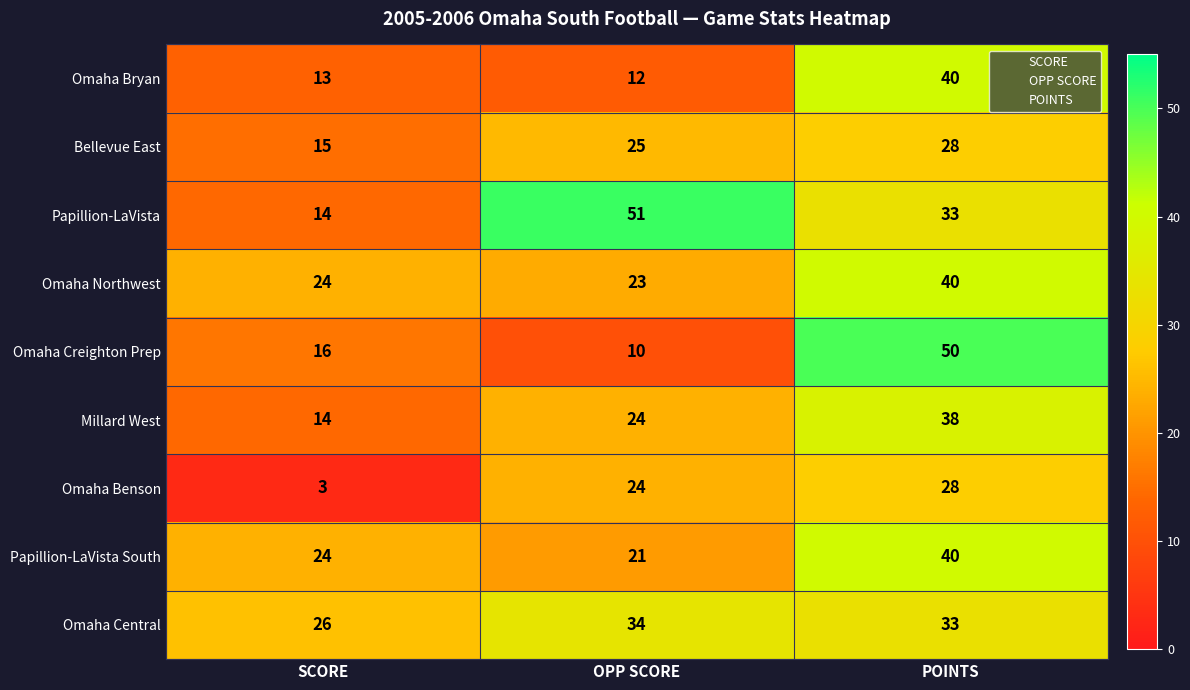

Where is Papillion-LaVista South nearest to the value 30?

SCORE